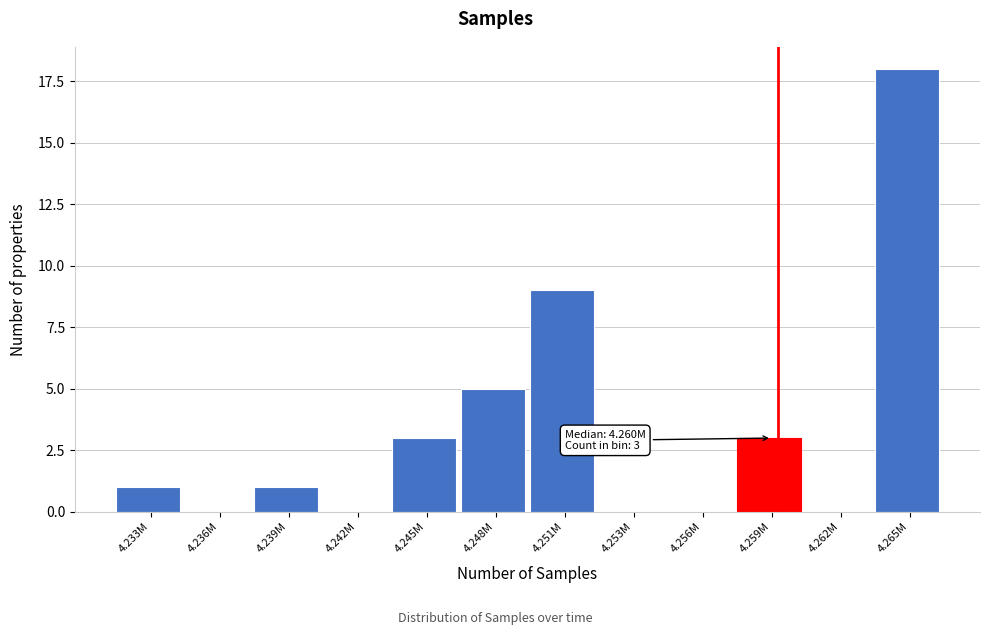

Reading right to left, extract all data points from this chart.

4.265M=18	4.262M=0	4.259M=3	4.256M=0	4.253M=0	4.251M=9	4.248M=5	4.245M=3	4.242M=0	4.239M=1	4.236M=0	4.233M=1